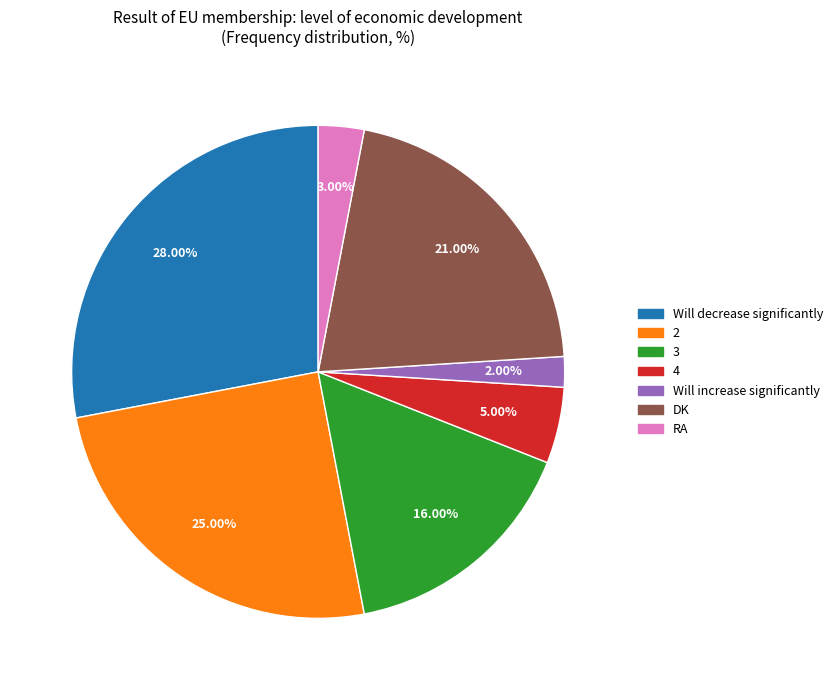

Combined, do Will decrease significantly and 2 account for over 50%?

Yes